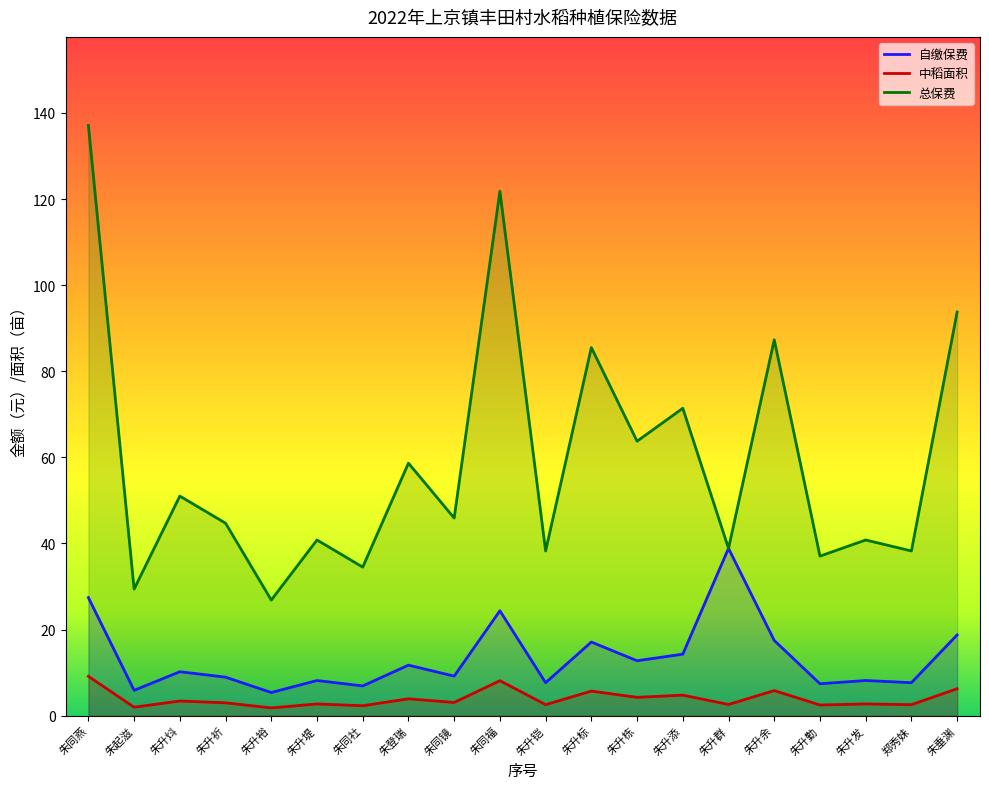

Is the value of 中稻面积 at 朱升添 greater than the value of 自缴保费 at 朱同镜?

No